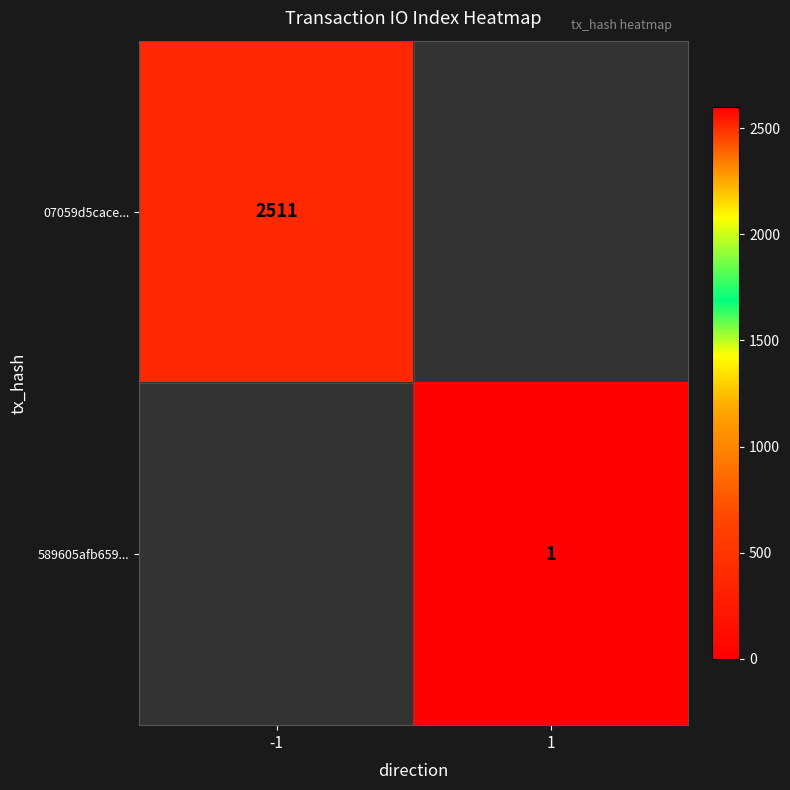

What is the greatest value displayed?

2511.0